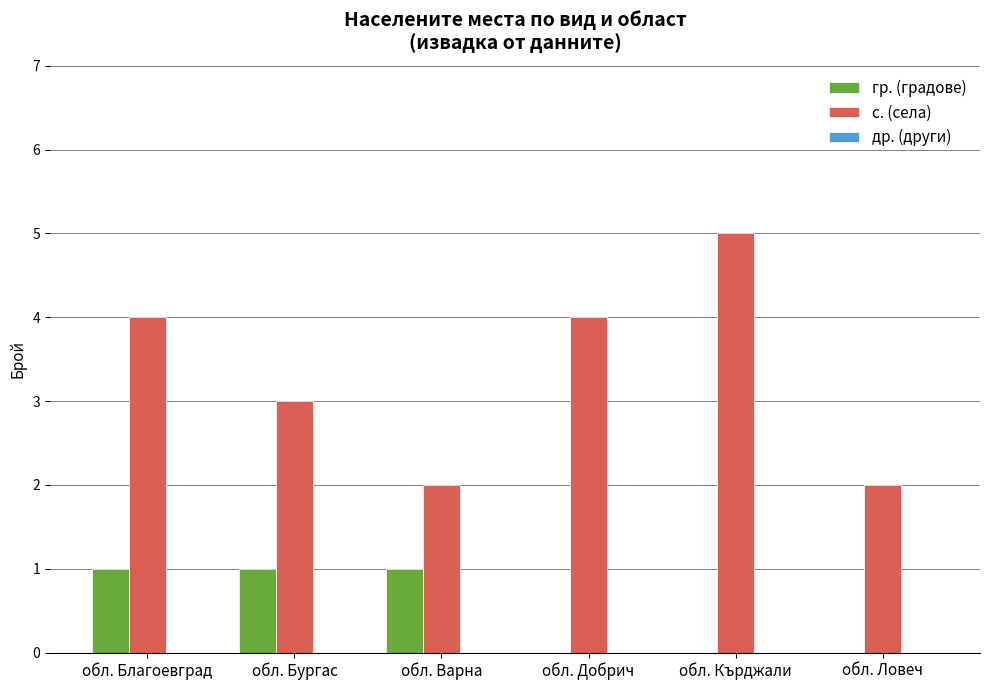

True or false: с. (села) has a value of 2 at обл. Варна.

True